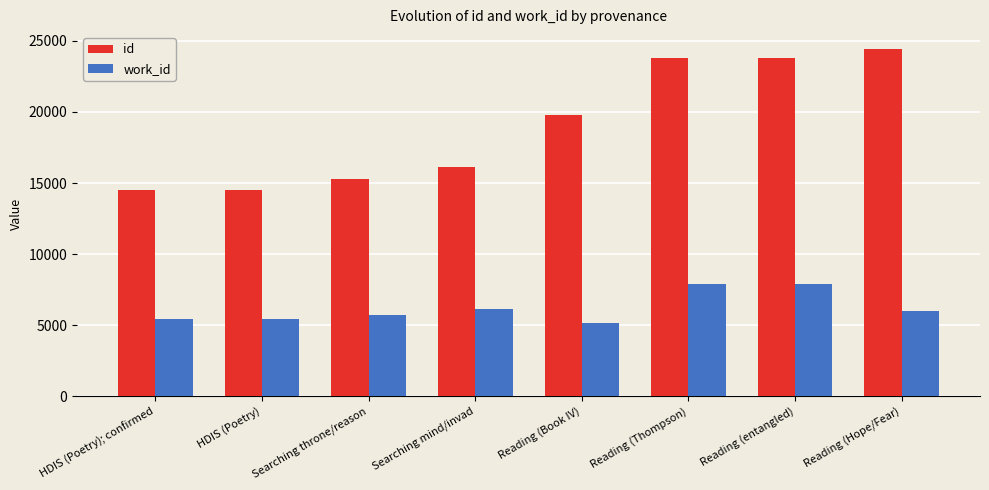

What are all the series names shown in the legend?

id, work_id